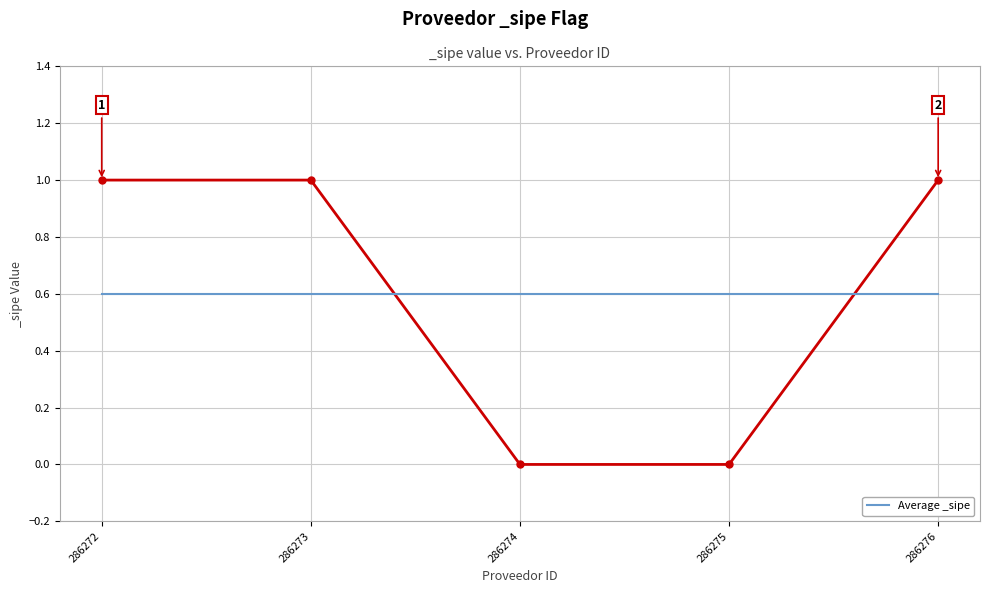

Rank the categories by value from highest to lowest.

286272, 286273, 286276, 286274, 286275